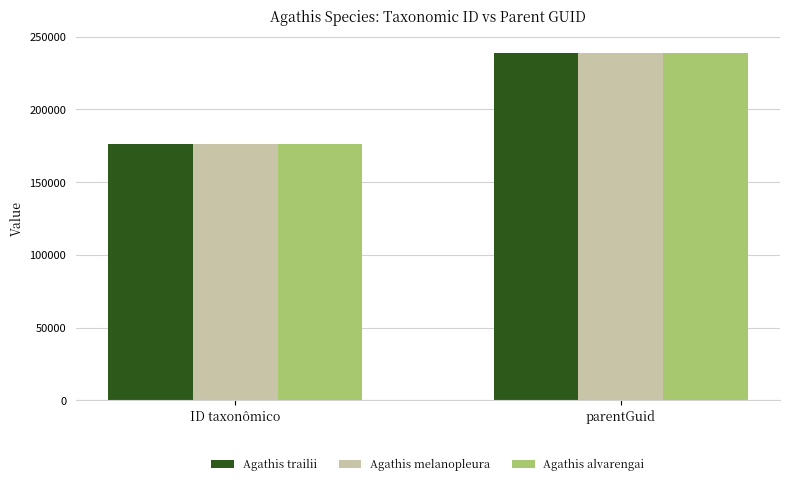

What is the label of the 1st bar from the right?

parentGuid